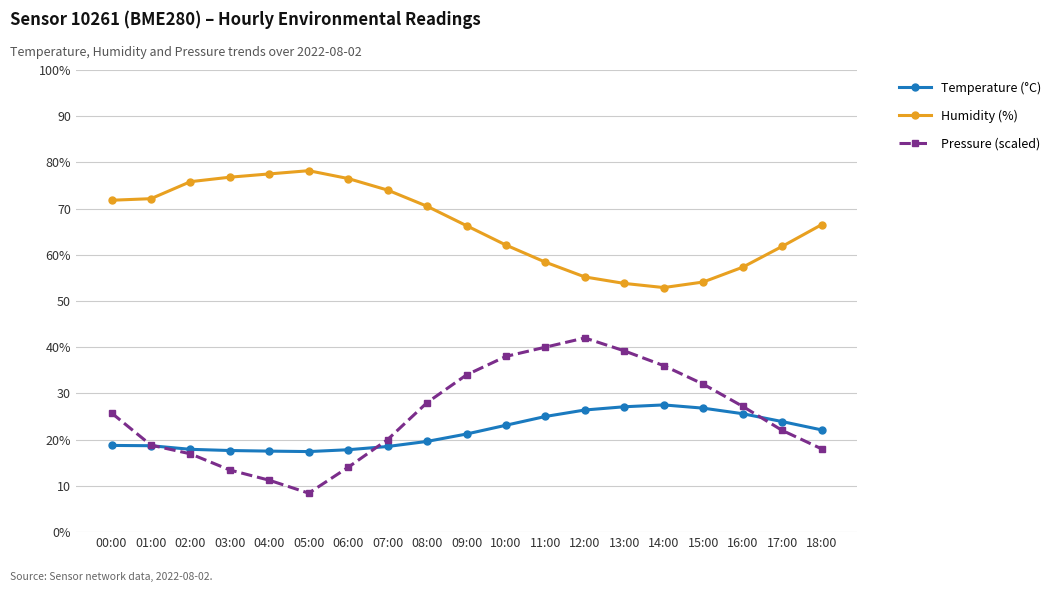

The value of Temperature (°C) at 02:00 is 17.9. True or false?

True